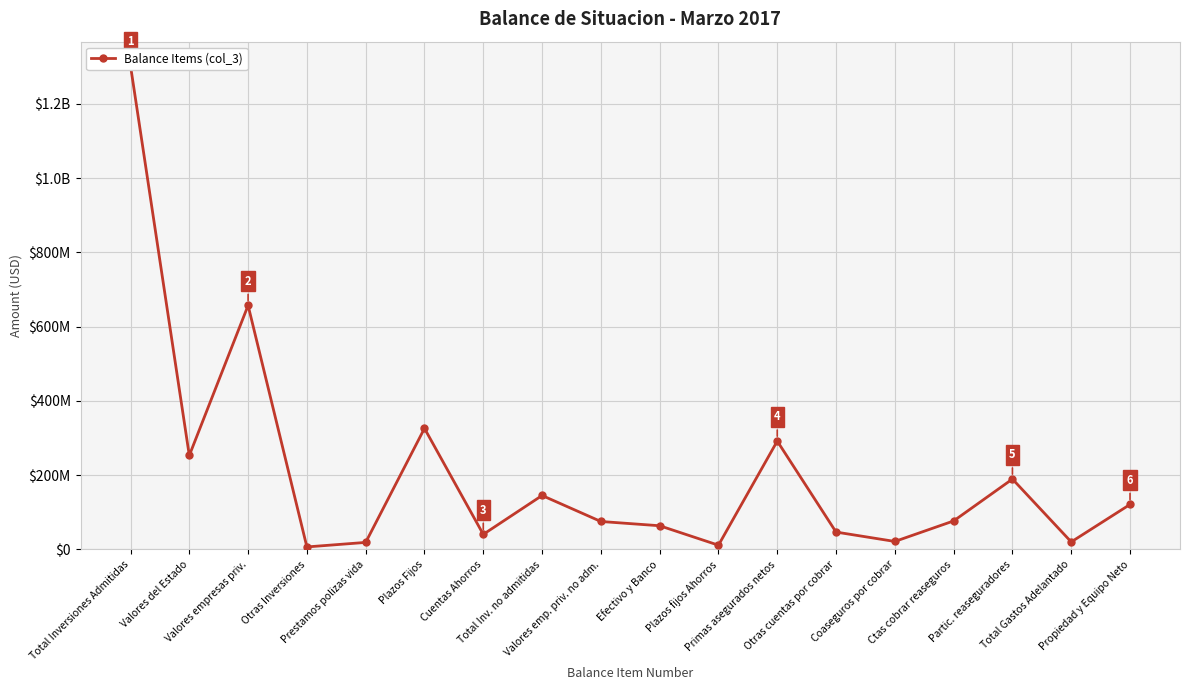

What is the change in value from Total Inversiones Admitidas to Ctas cobrar reaseguros?

-1225953256.0